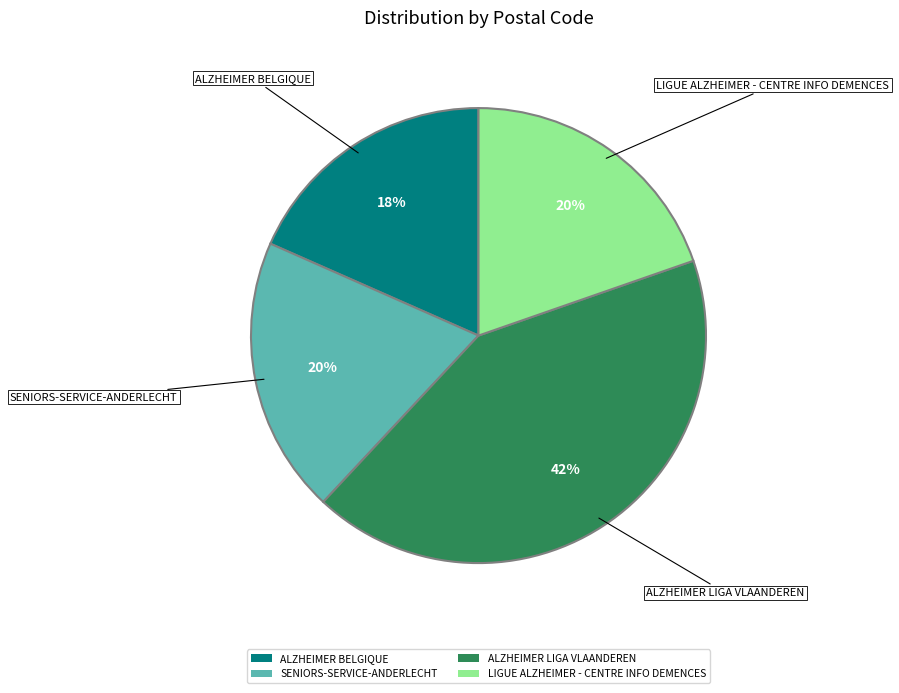

To the nearest percent, what percentage of the pie is ALZHEIMER BELGIQUE?

18%